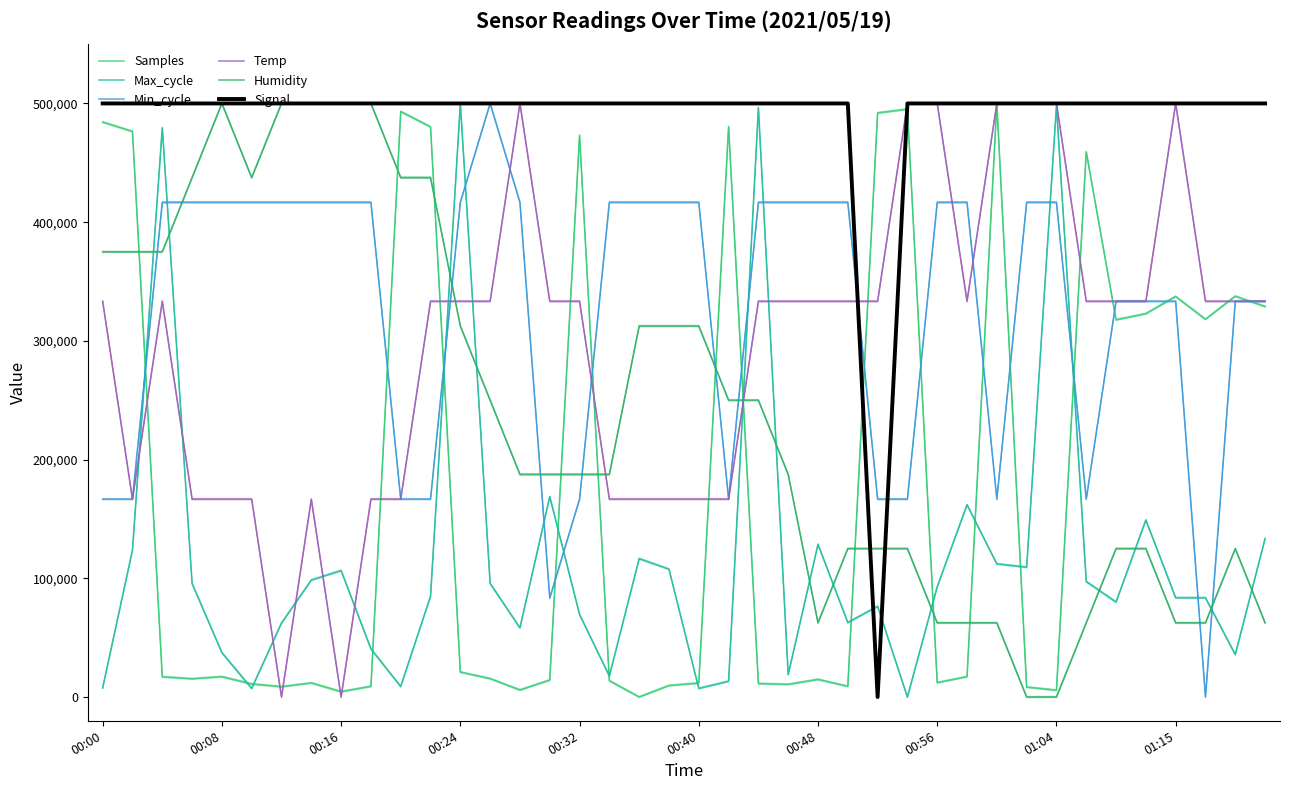

What is the value of the Temp point at the 35th from the left?

333333.3